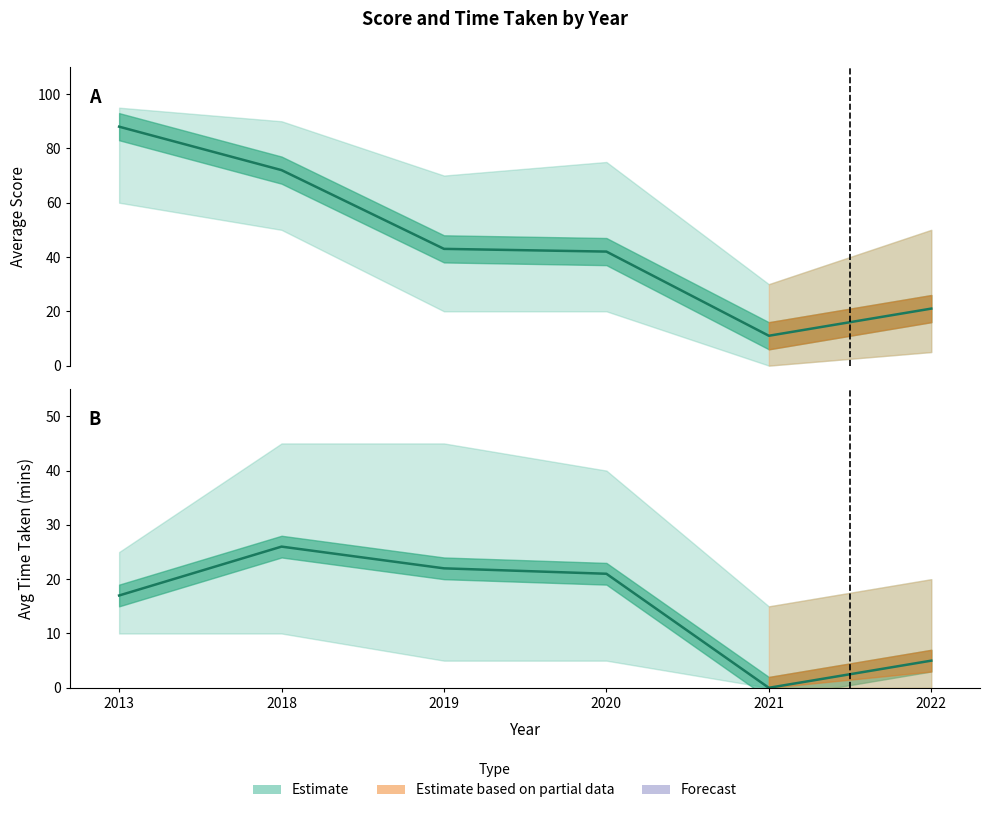

What is the total value across all series at 2021?

11